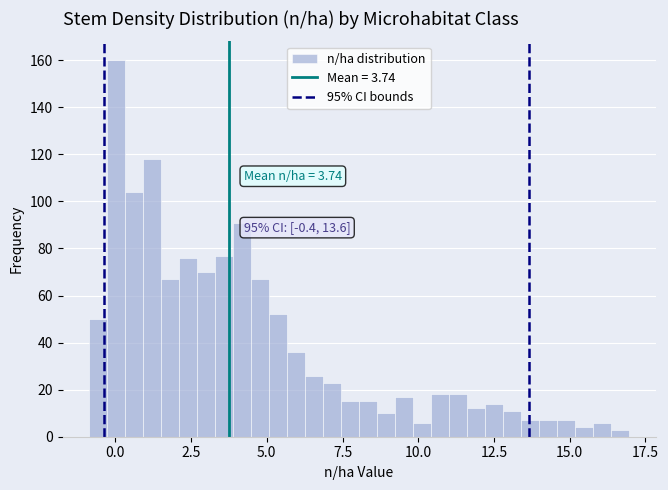

Around what value on the x-axis is the tallest bar? Give the approximate position of its centre, as read against the axis.

0.0